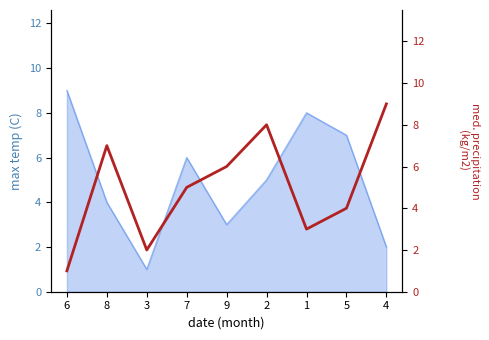

How many lines are shown in the chart?

1